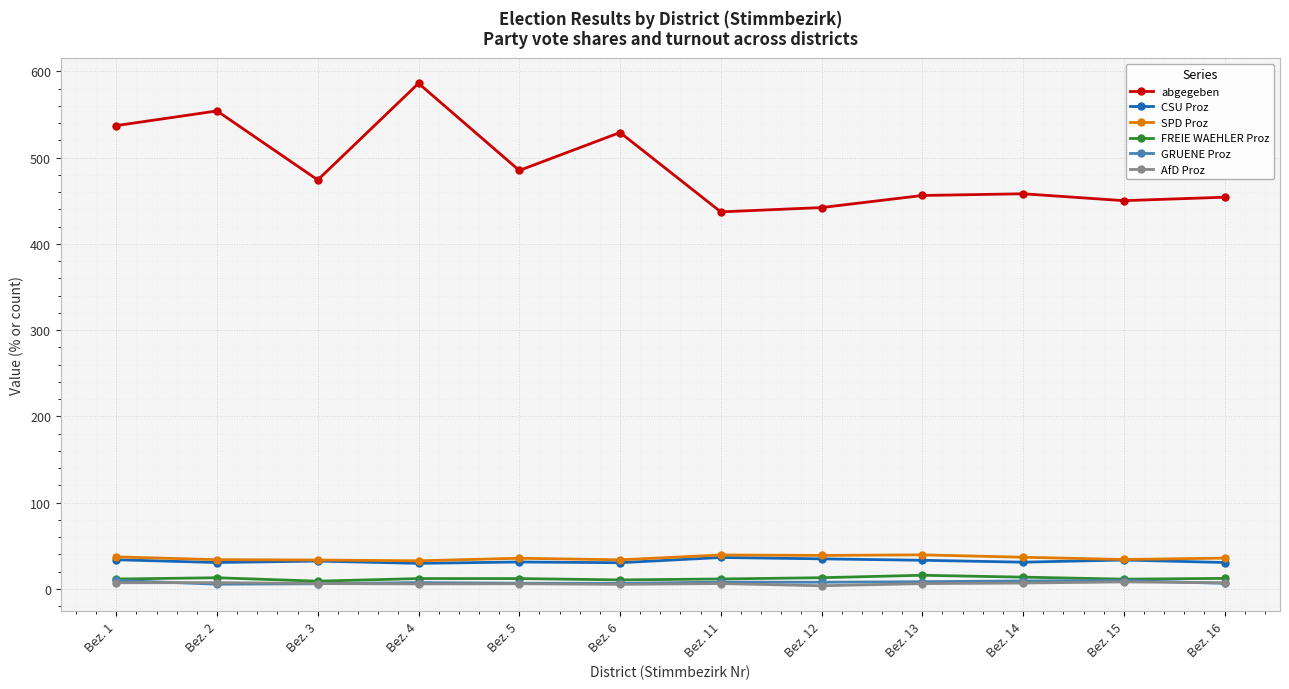

Which series has the largest range (max minus min)?

abgegeben